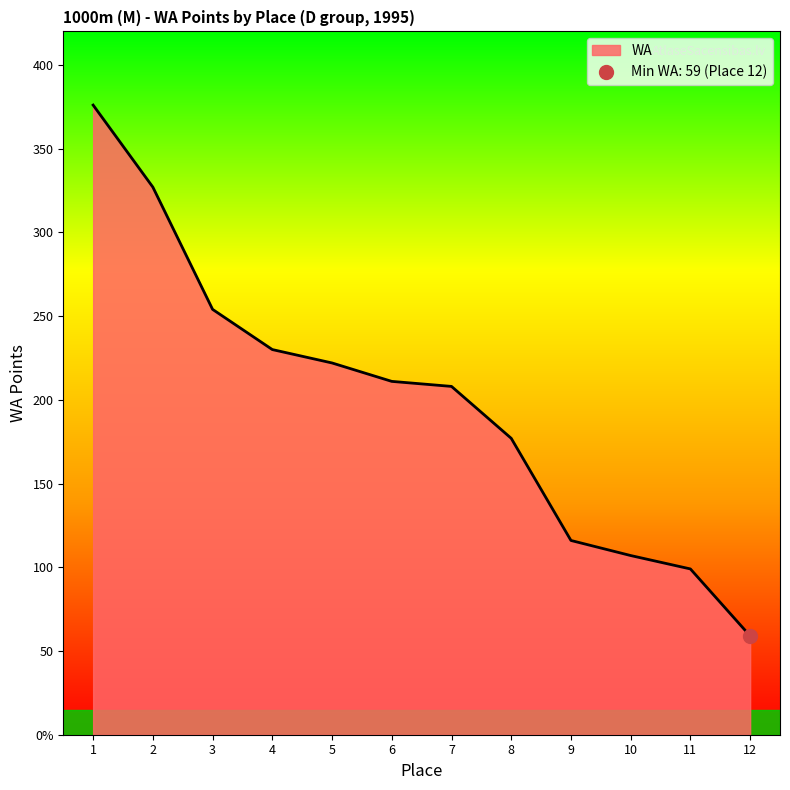

Which label corresponds to the smallest value in the chart?

12